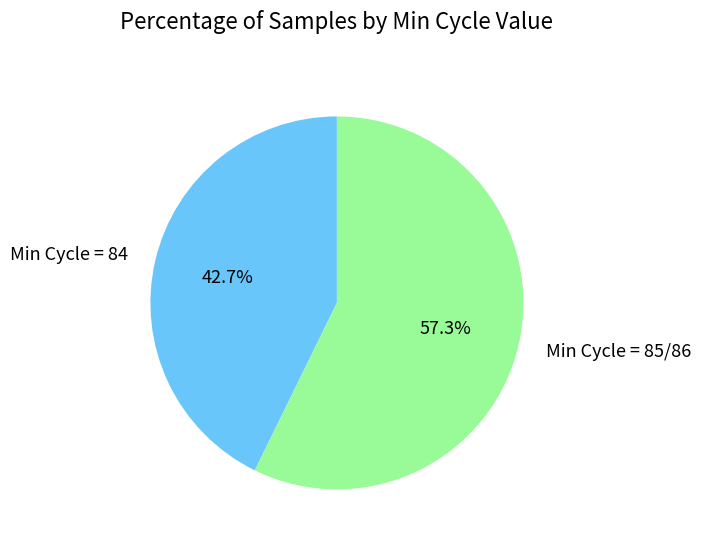

Rank the categories by value from lowest to highest.

Min Cycle = 84, Min Cycle = 85/86